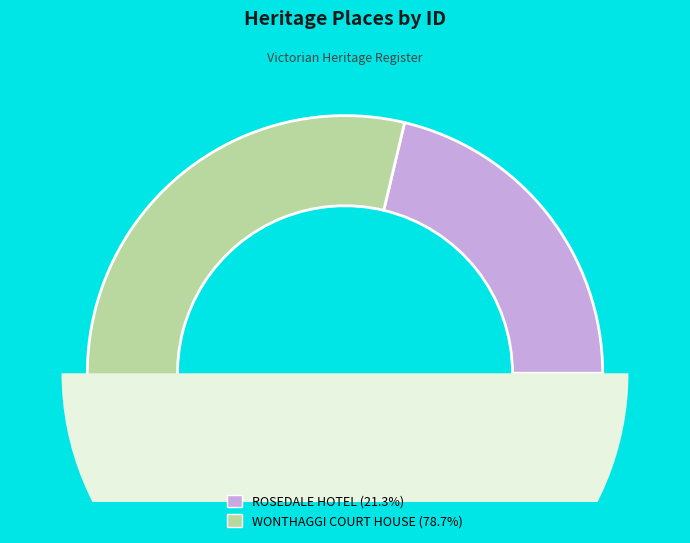

Count the number of slices in the pie.

2